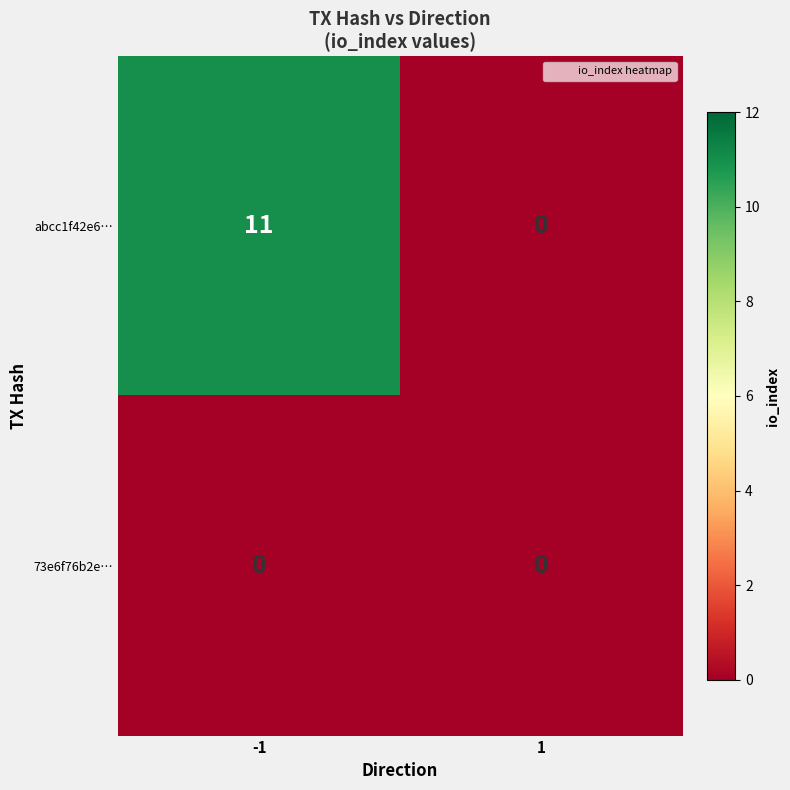

True or false: abcc1f42e6… has a value of 2 at -1.

False